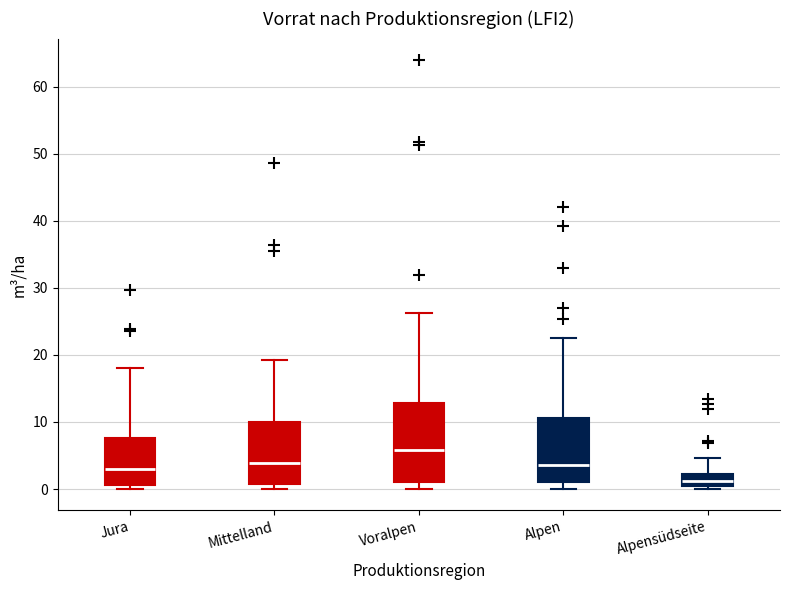

Which box is the tallest, from its lower edge to its upper edge?

Voralpen